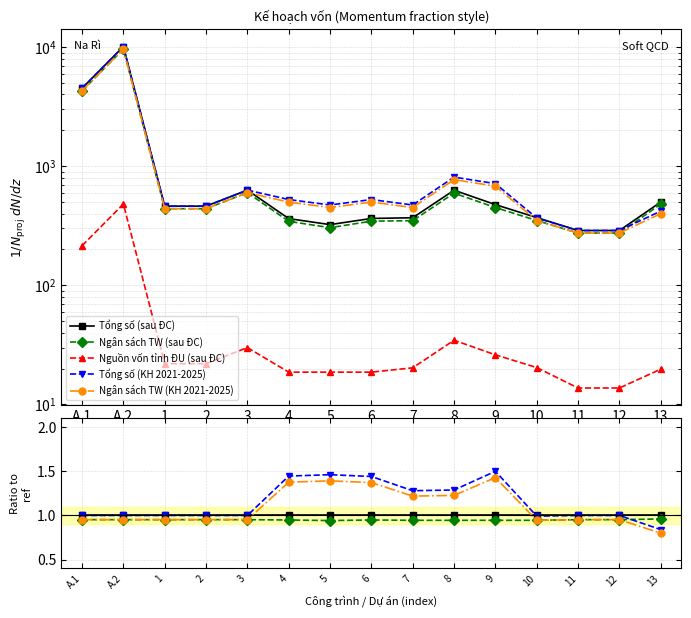

The value of Tổng số (KH 2021-2025) at 11 is 0.5. True or false?

False